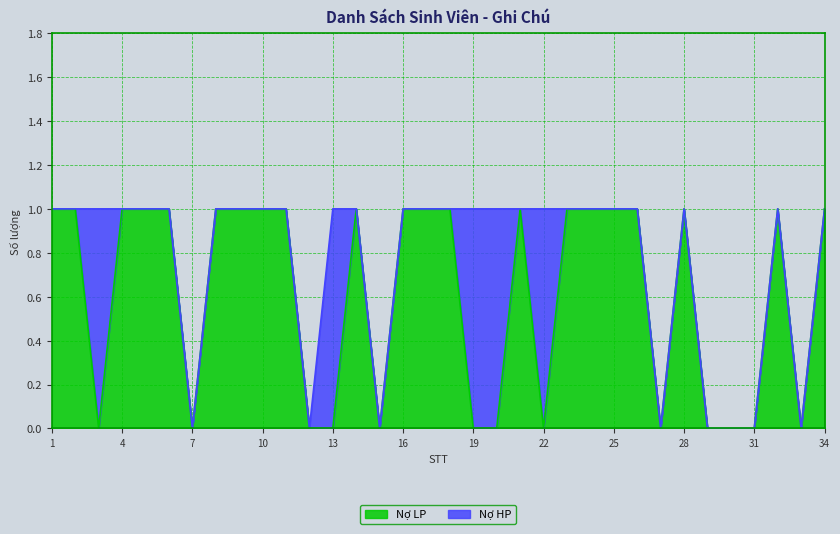

What is the difference between the values at 16 and 7?

1